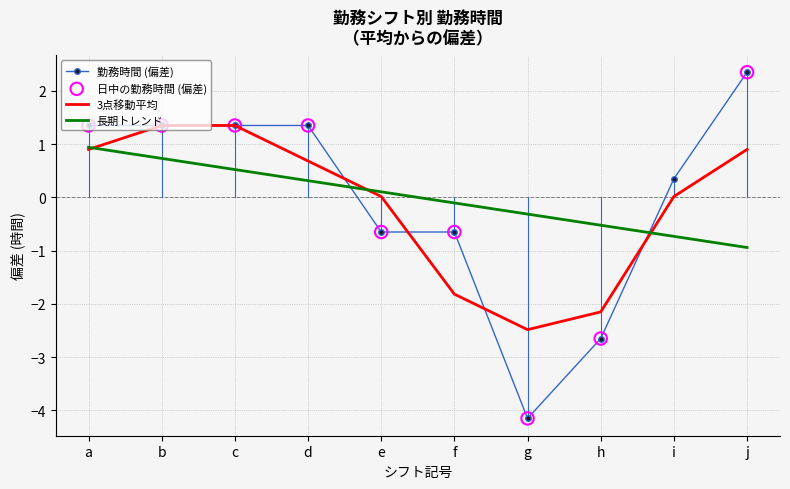

Which series changed the most between e and j?

勤務時間 (偏差)